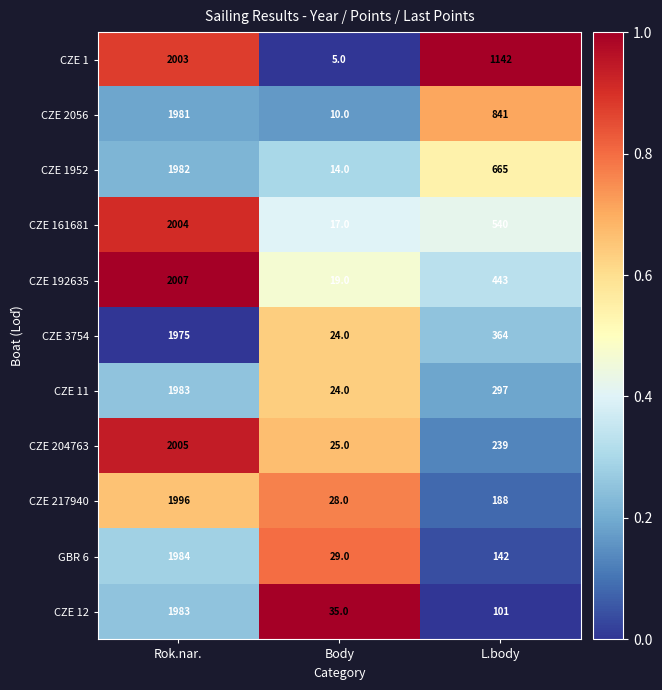

The value of CZE 12 at L.body is 47. True or false?

False